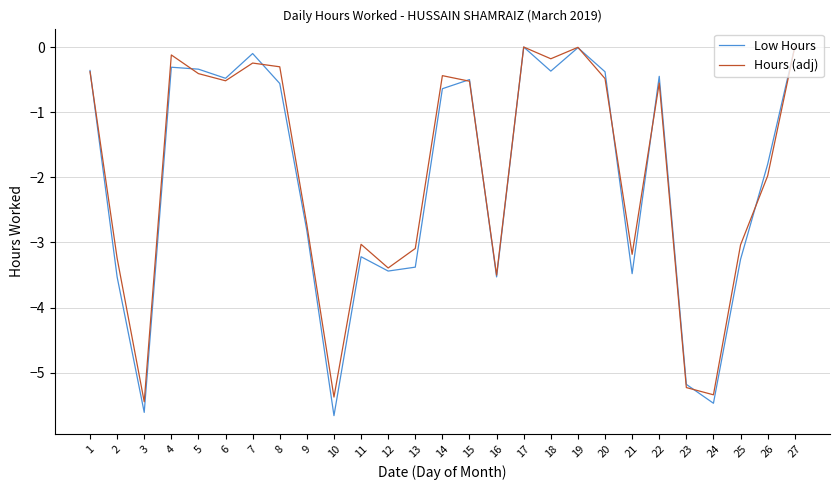

Which series has the largest total across all categories?

Hours (adj)